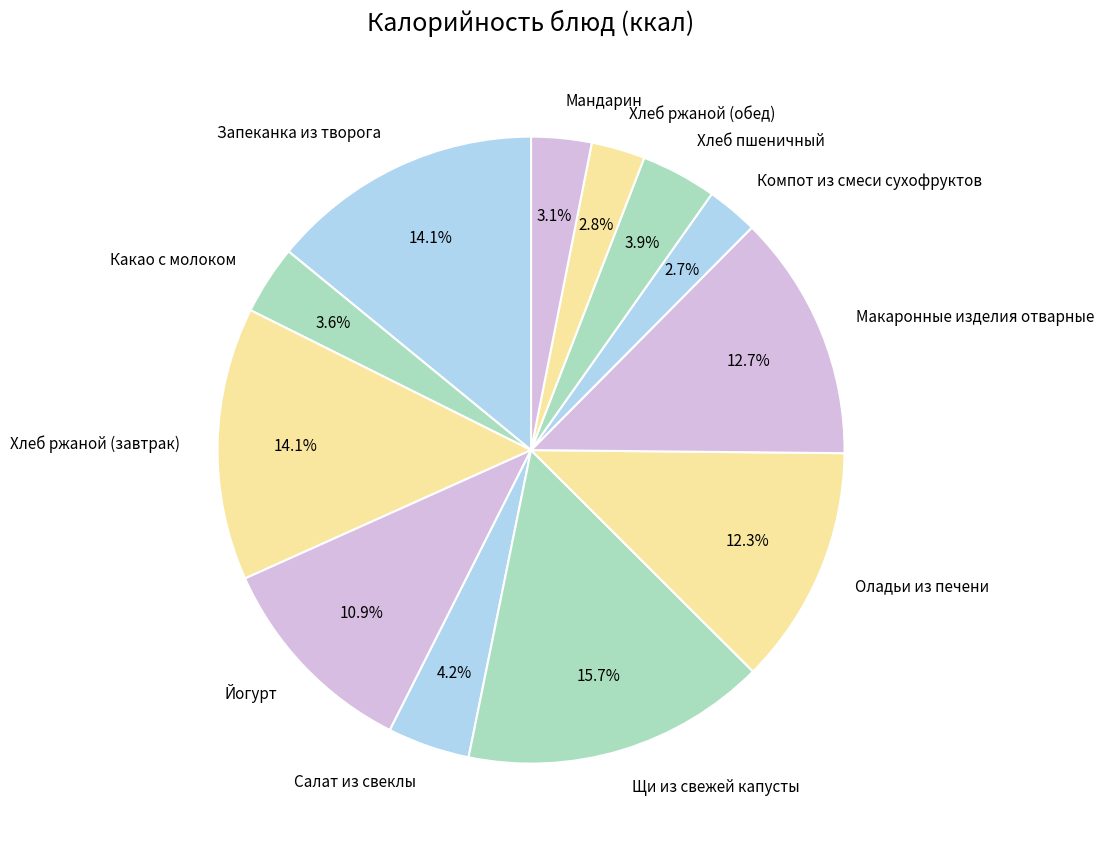

Which category has the biggest portion of the pie?

Щи из свежей капусты